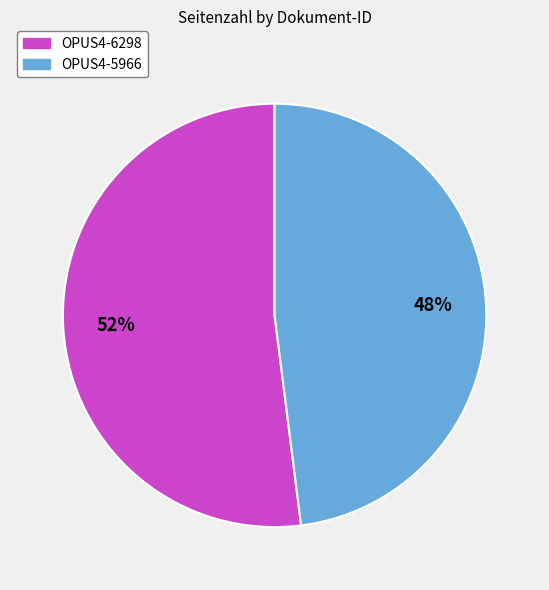

Count the number of slices in the pie.

2